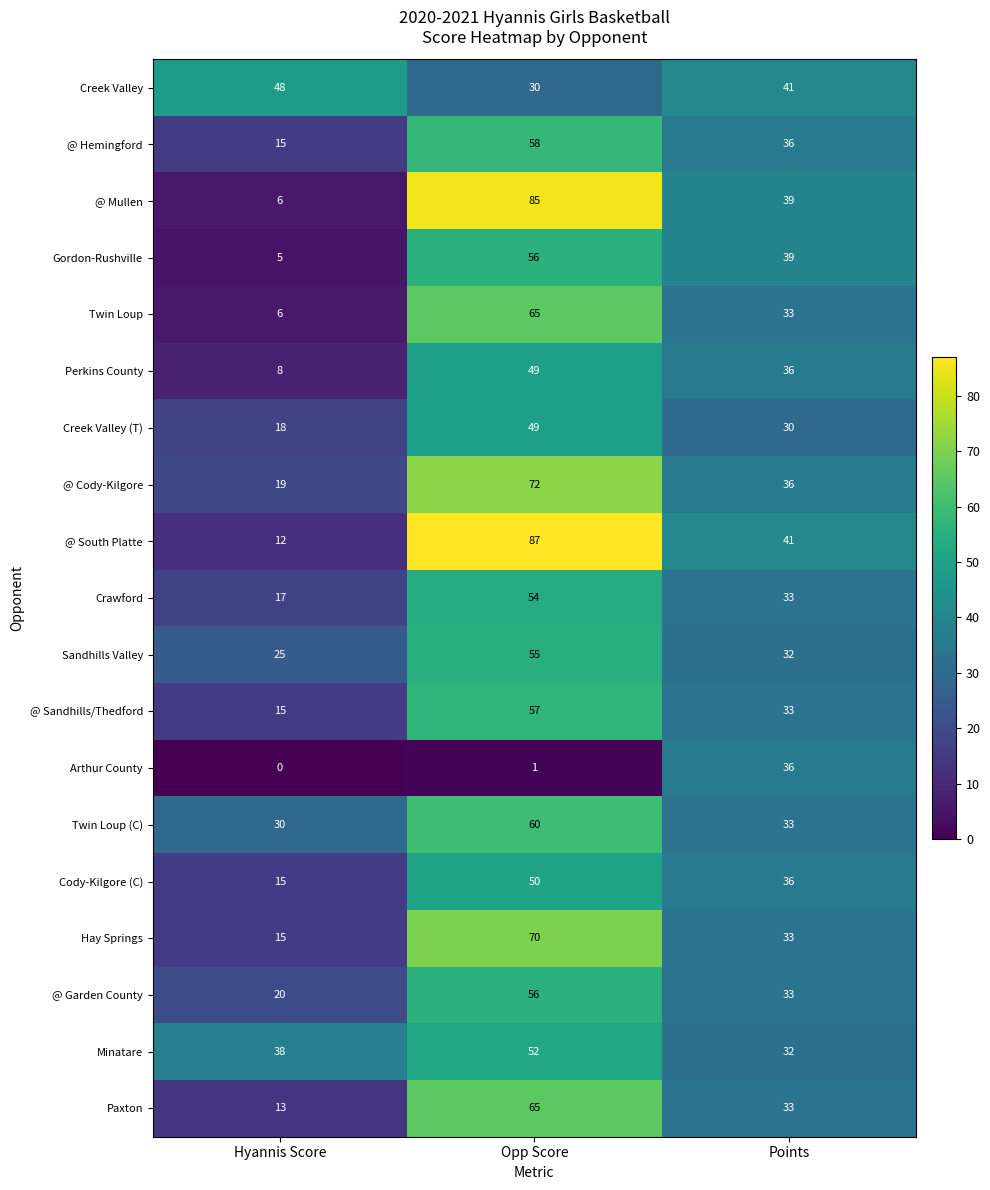

What is the sum of all Creek Valley values?

119